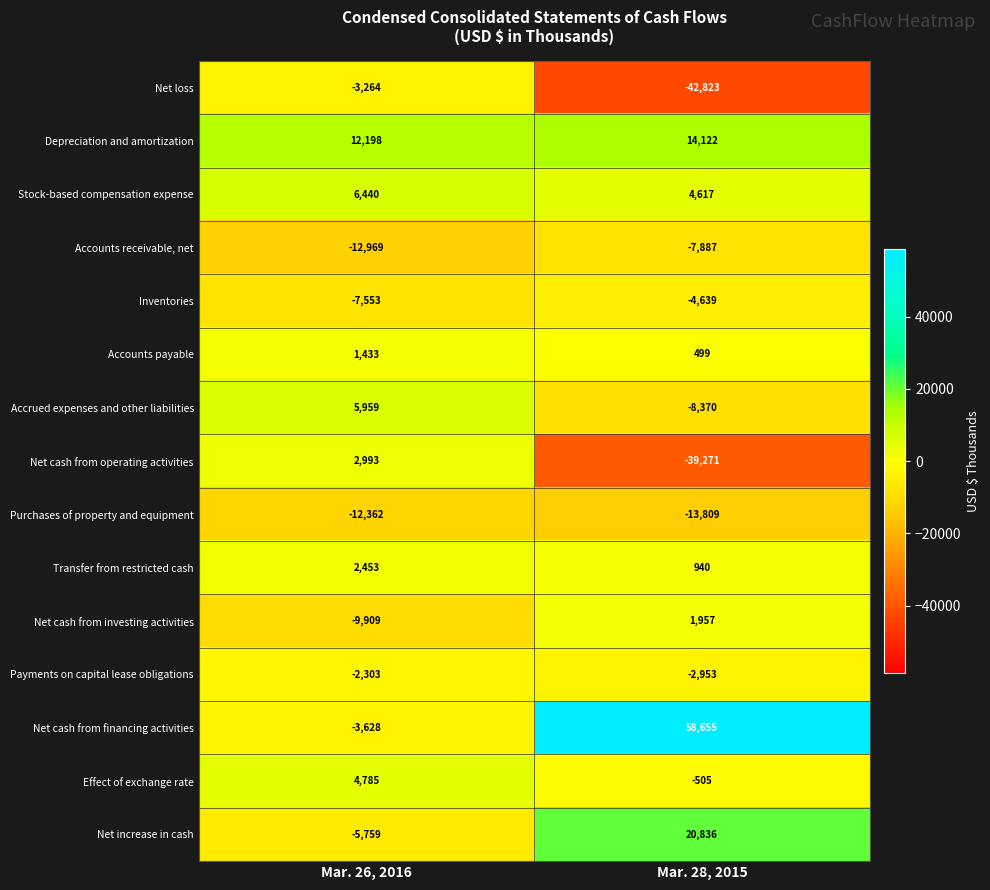

Is it true that Net cash from investing activities equals -13641 at Mar. 26, 2016?

False